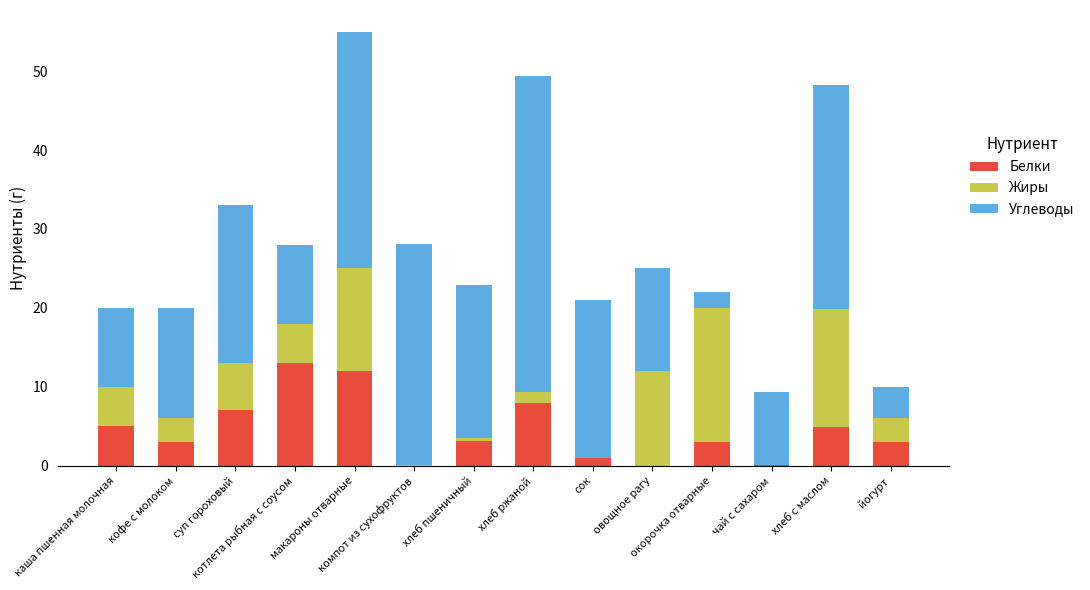

At which label does Жиры first exceed 5?

суп гороховый